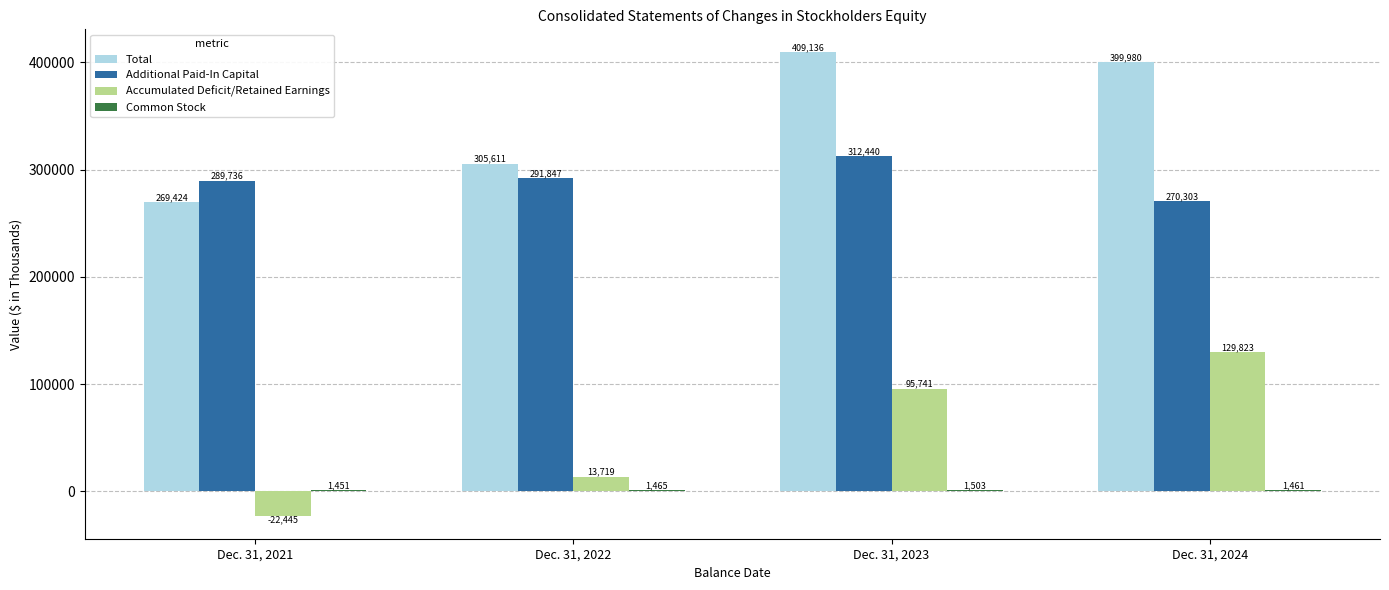

True or false: Accumulated Deficit/Retained Earnings has a value of 22382 at Dec. 31, 2023.

False